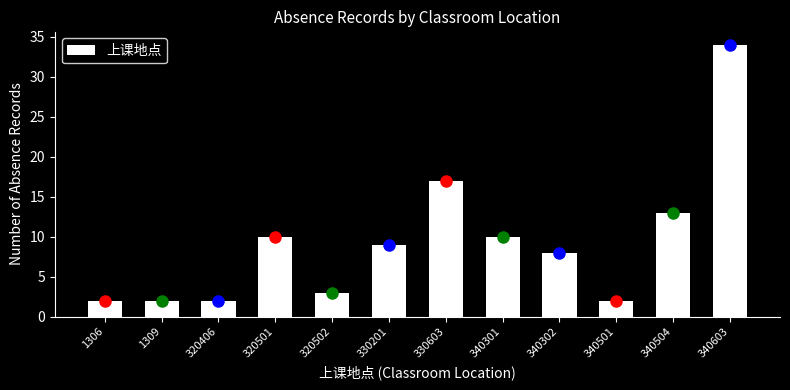

Reading left to right, extract all data points from this chart.

2	2	2	10	3	9	17	10	8	2	13	34